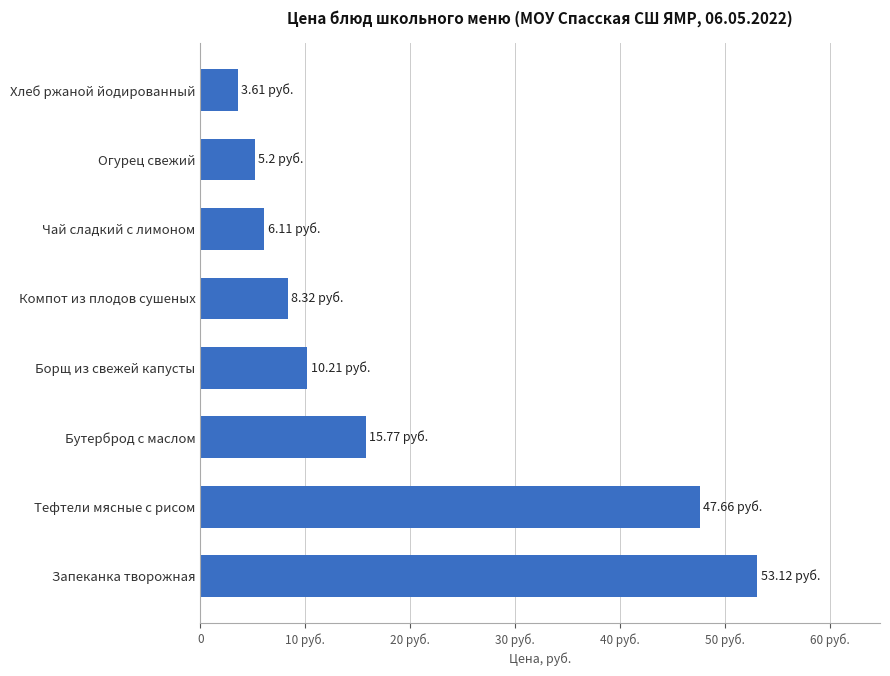

Does the chart contain any negative values?

No